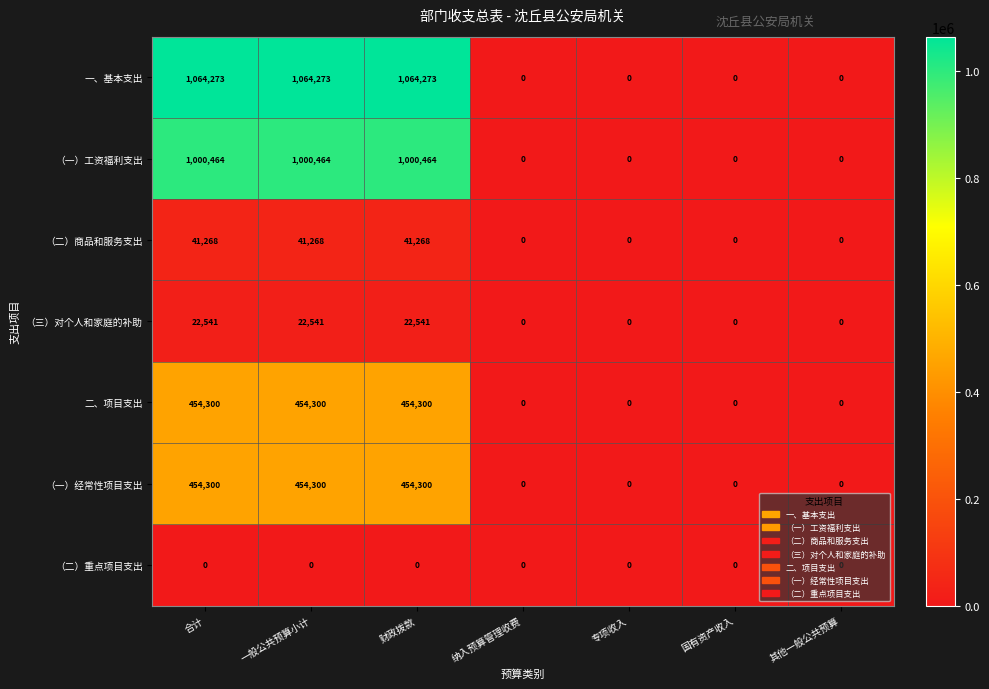

Which series has the widest spread of values?

一、基本支出